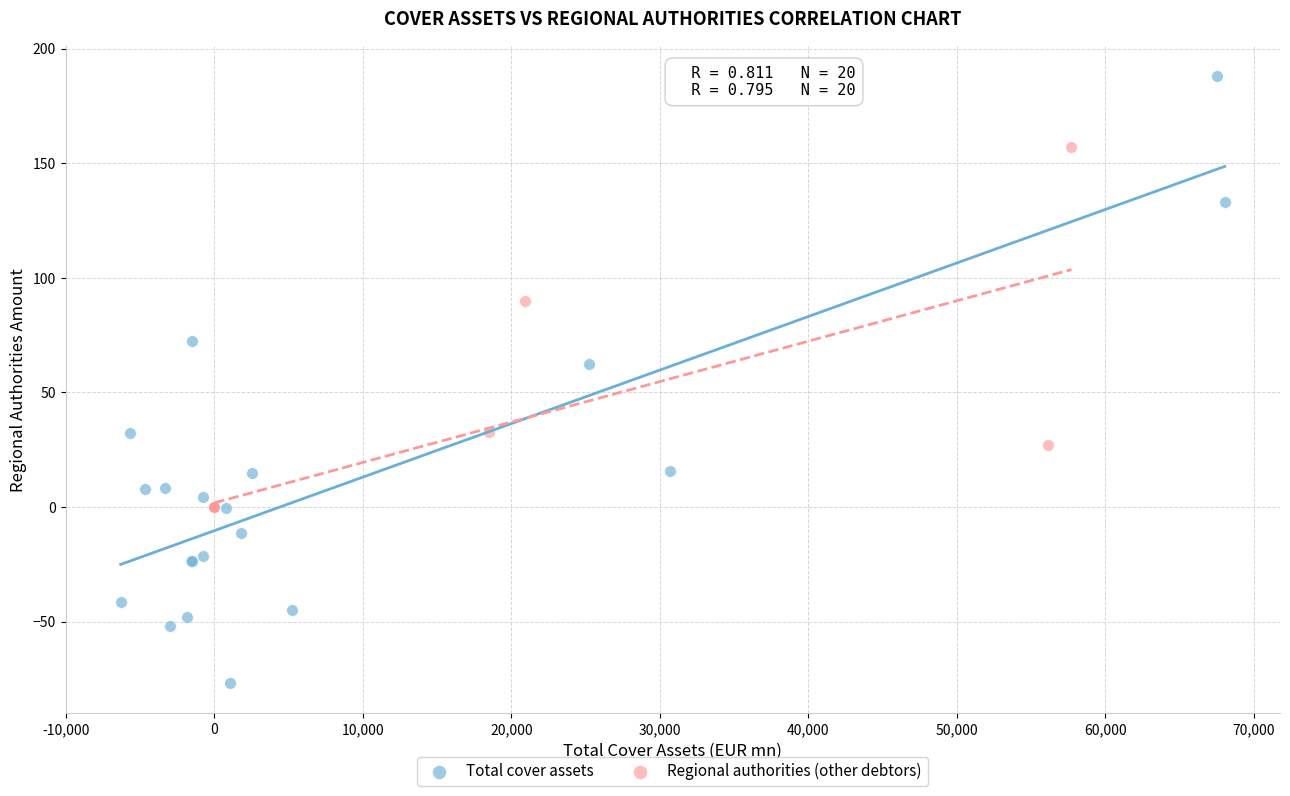

Which series contains the highest Y value?

Total cover assets